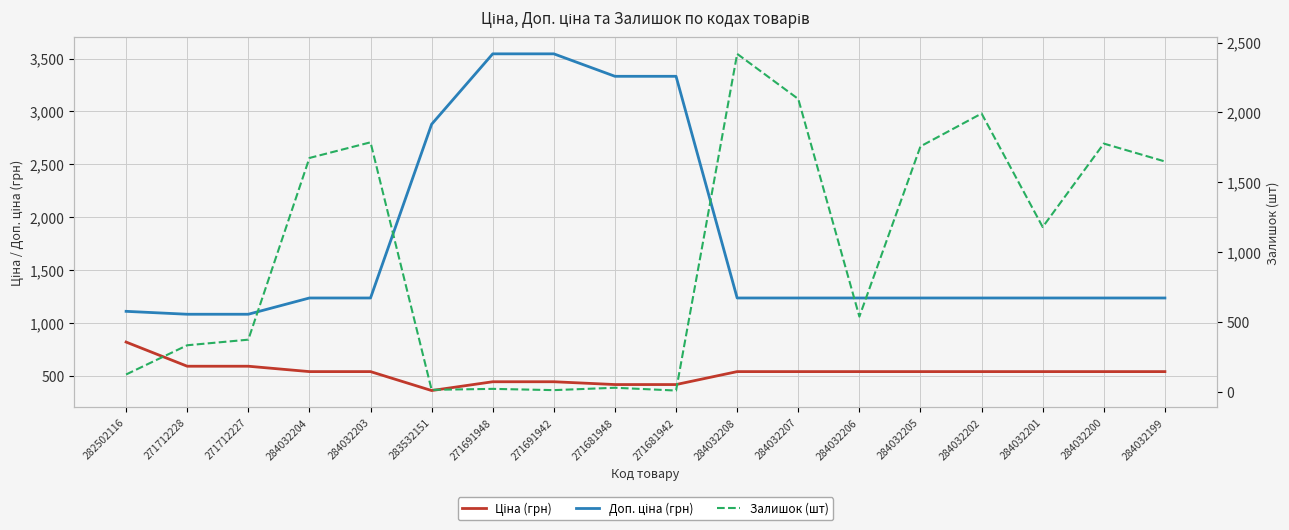

List the series in order of their overall mean, lowest first.

Ціна (грн), Залишок (шт), Доп. ціна (грн)